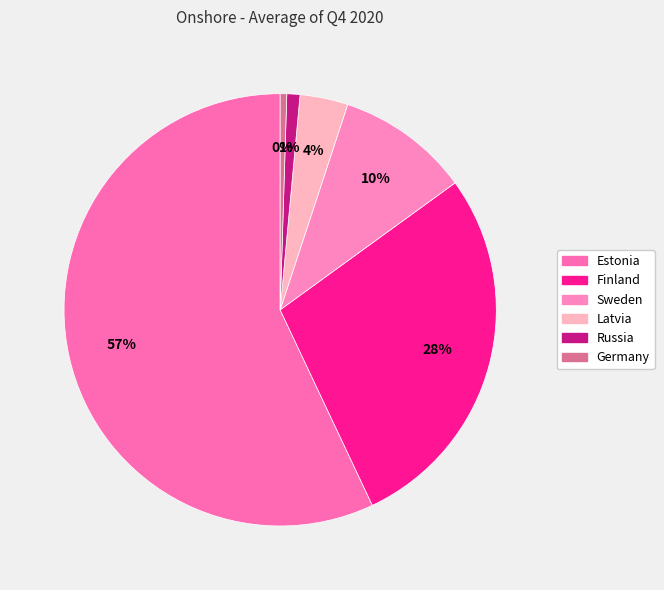

True or false: Finland accounts for 28% of the total.

True